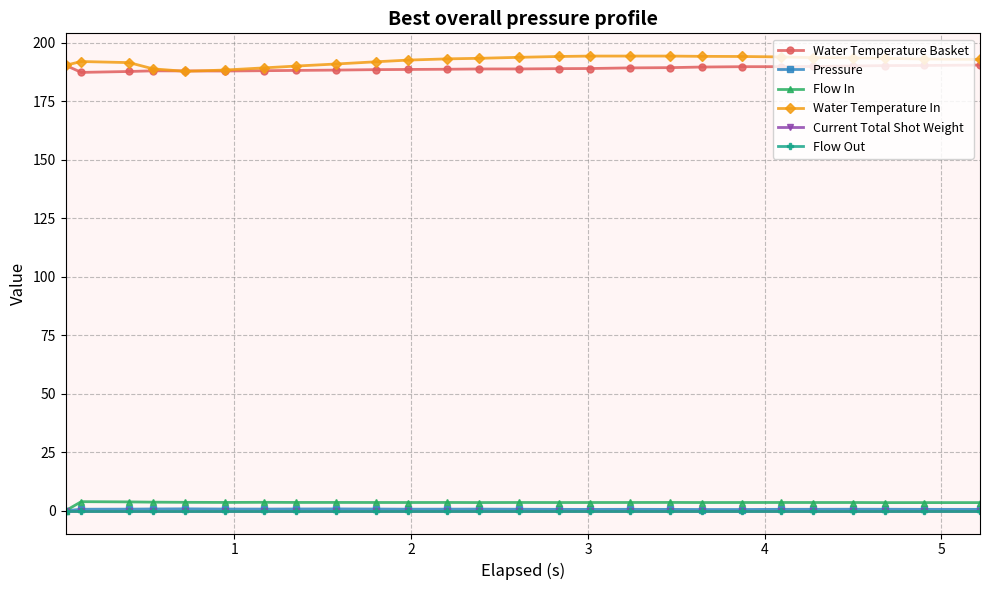

Which series has the largest total across all categories?

Water Temperature In